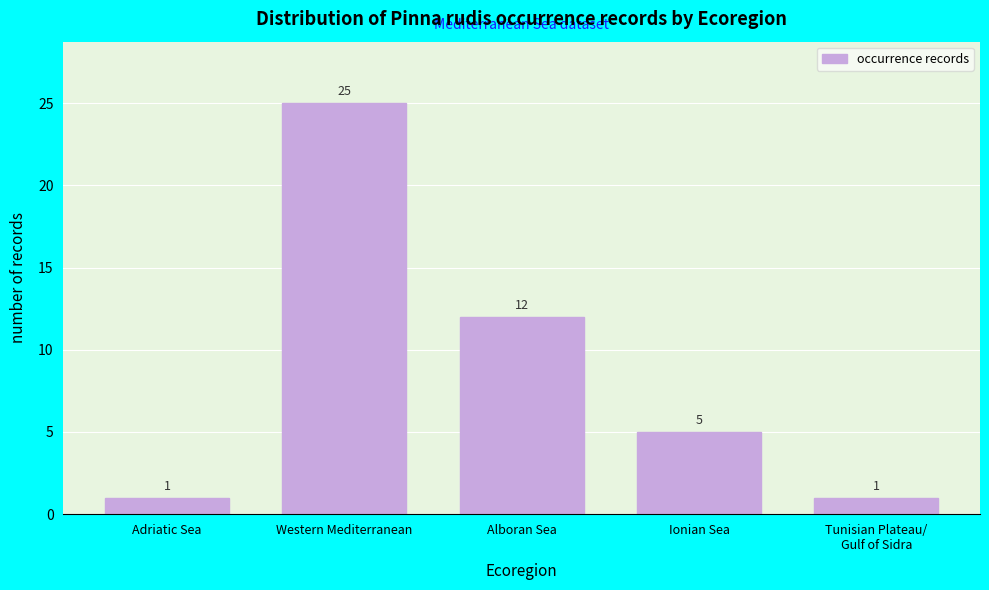

Reading right to left, list all the values displayed in this chart.

1	5	12	25	1